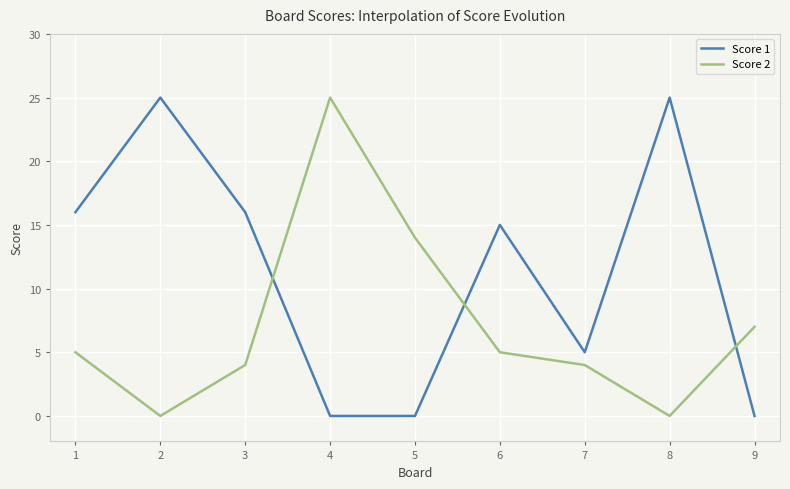

At how many categories does at least one series exceed 17?

3